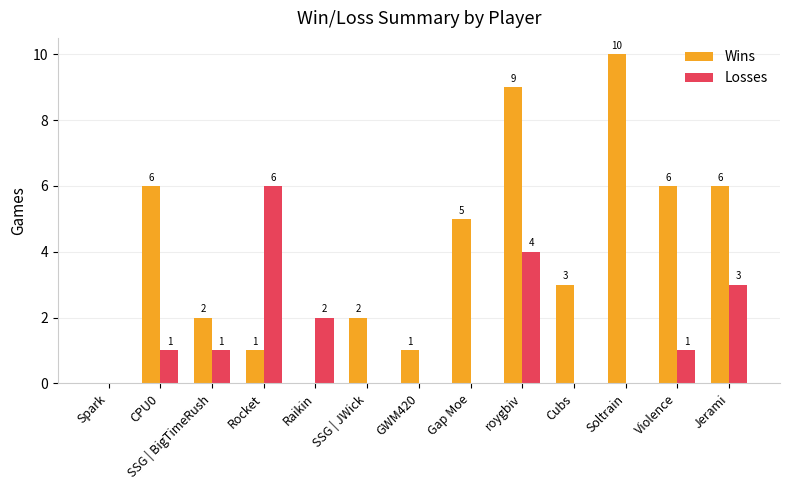

Which category has the highest value across all series?

Soltrain